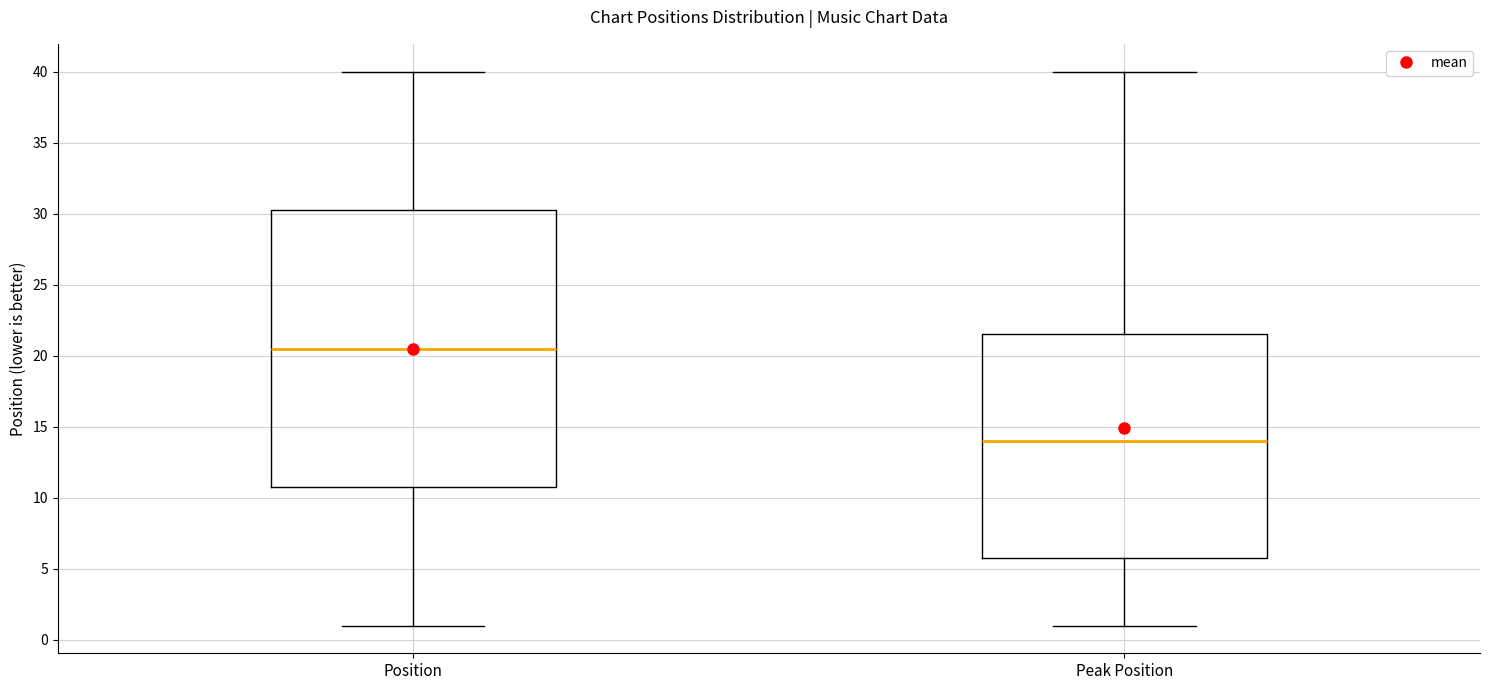

Where is the lower edge of the box for Peak Position on the y-axis? The values are not printed on the chart, so give them approximately, as read against the axis.

6.0